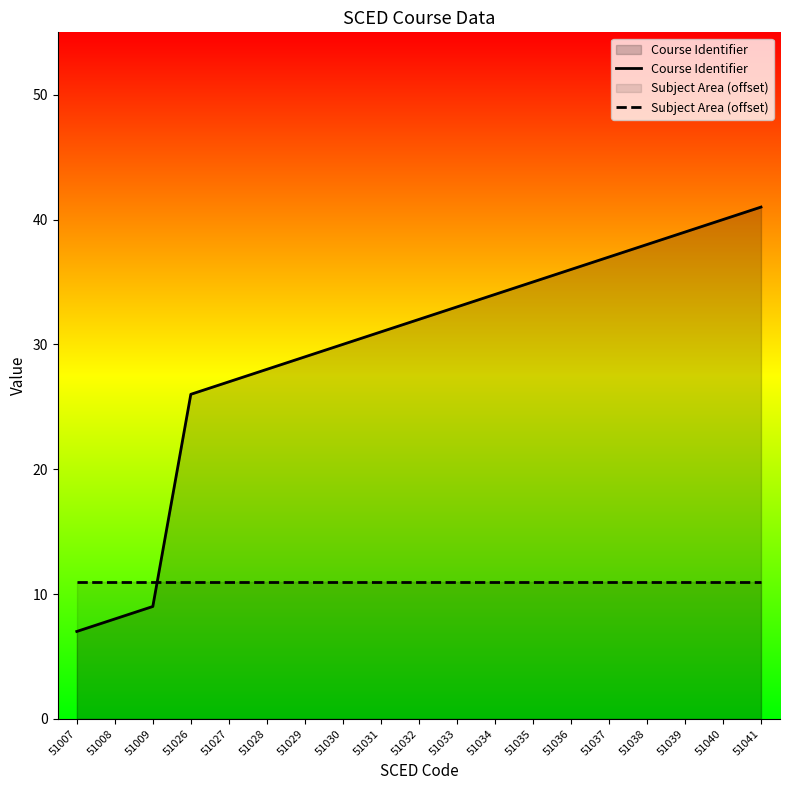

Rank the series by their maximum value, from lowest to highest.

Subject Area (offset), Course Identifier